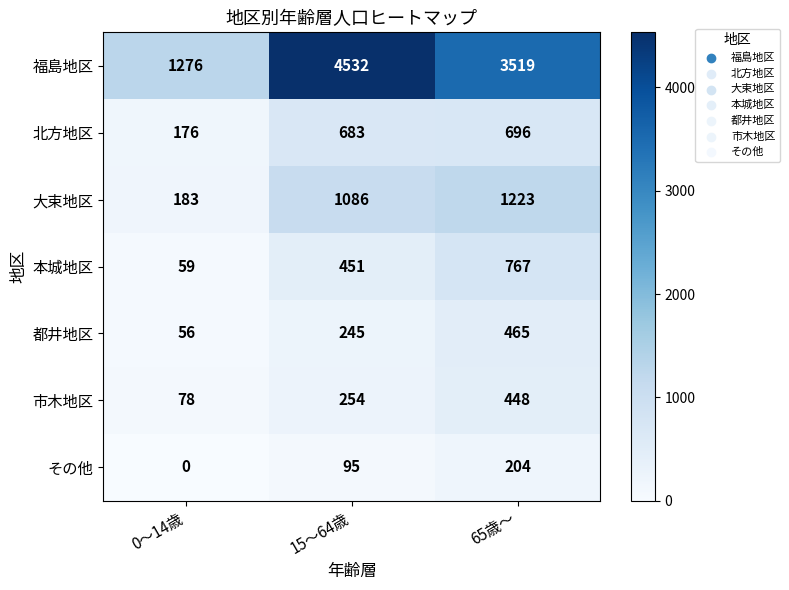

The その他 series shows 276 at 65歳～. True or false?

False